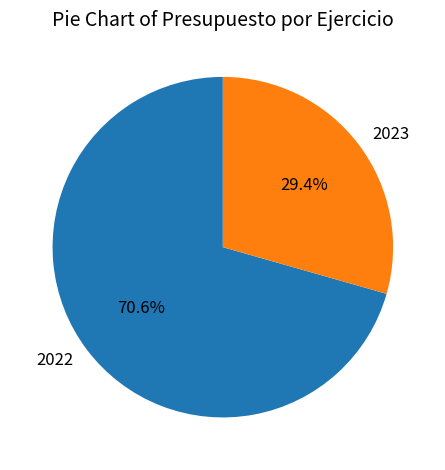

How many segments does this pie chart have?

2